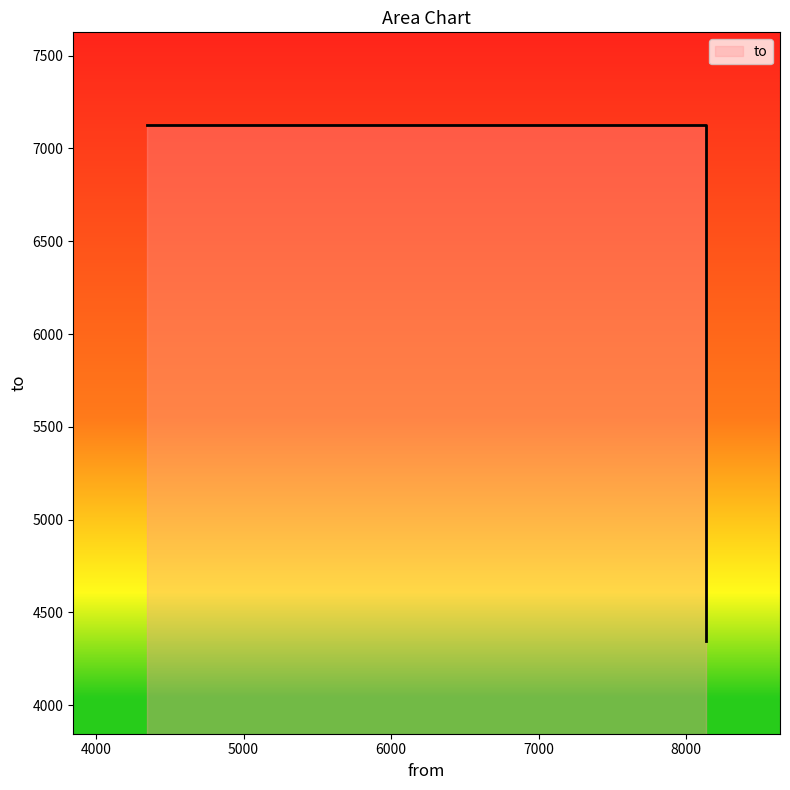

What is the value of the 1st point from the left?

7126